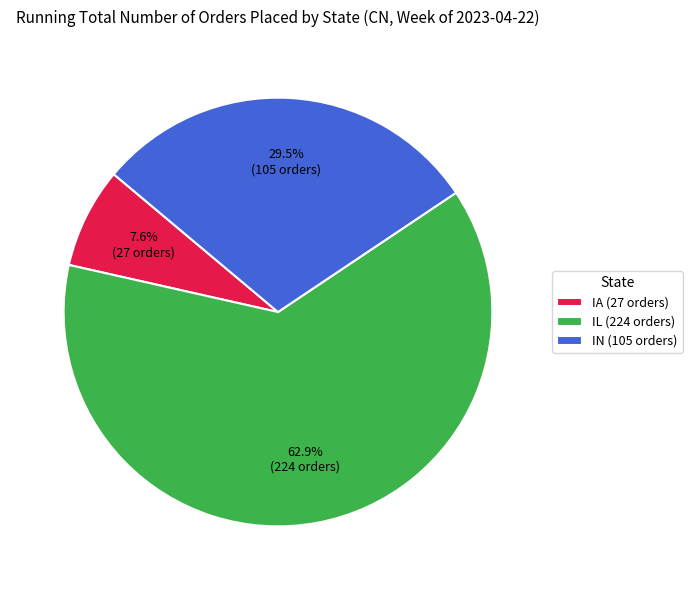

What percentage do IN (105 orders) and IL (224 orders) together represent?

92.4%